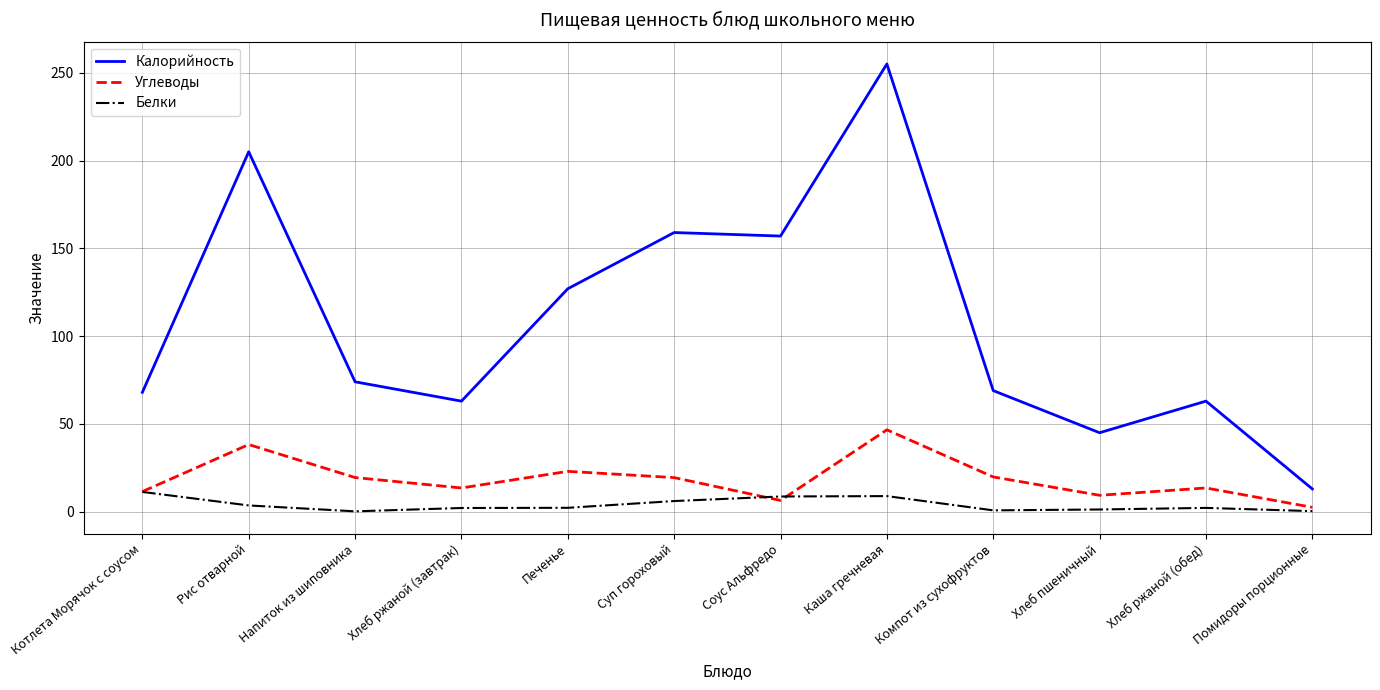

Count the number of categories in the chart.

12